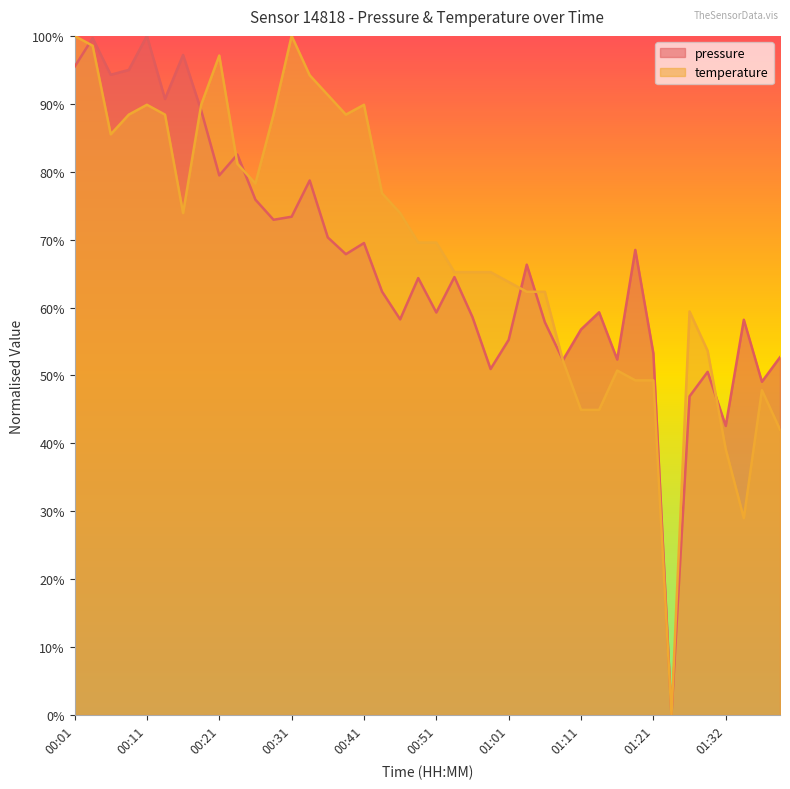

Is it true that temperature equals 0.9 at 00:38?

True